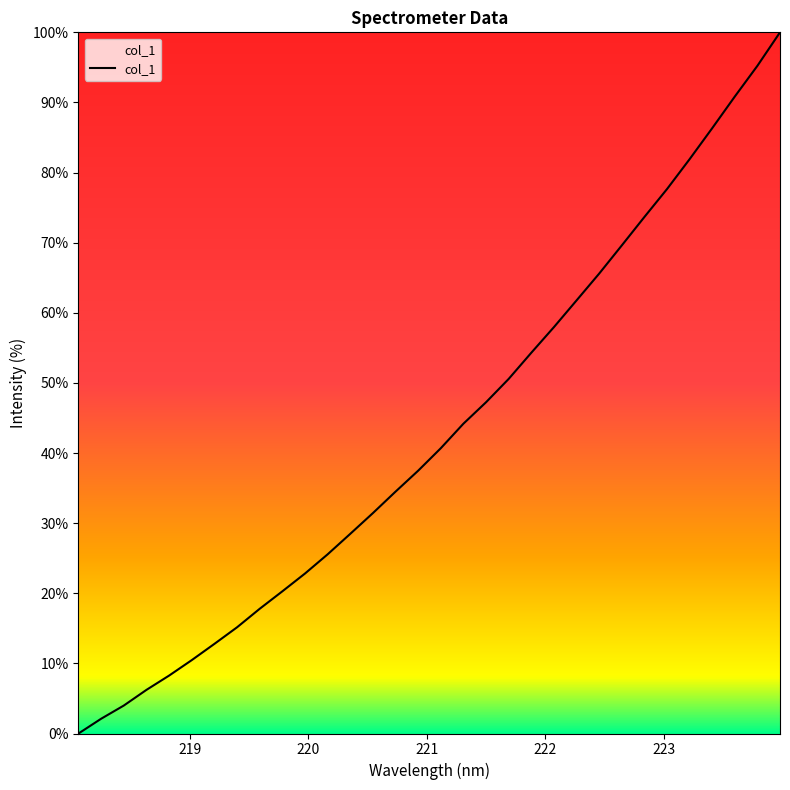

What is the difference between the maximum and minimum values?

100.0